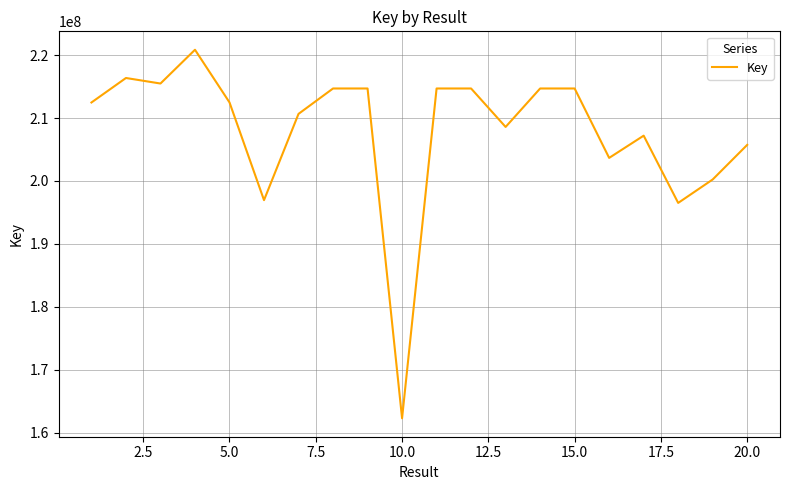

What is the maximum value shown in the chart?

220838428